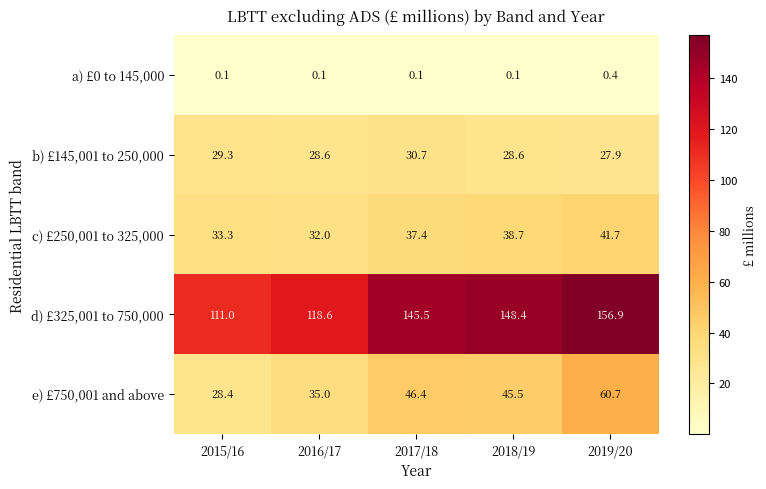

What is the lowest value of the e) £750,001 and above series?

28.4